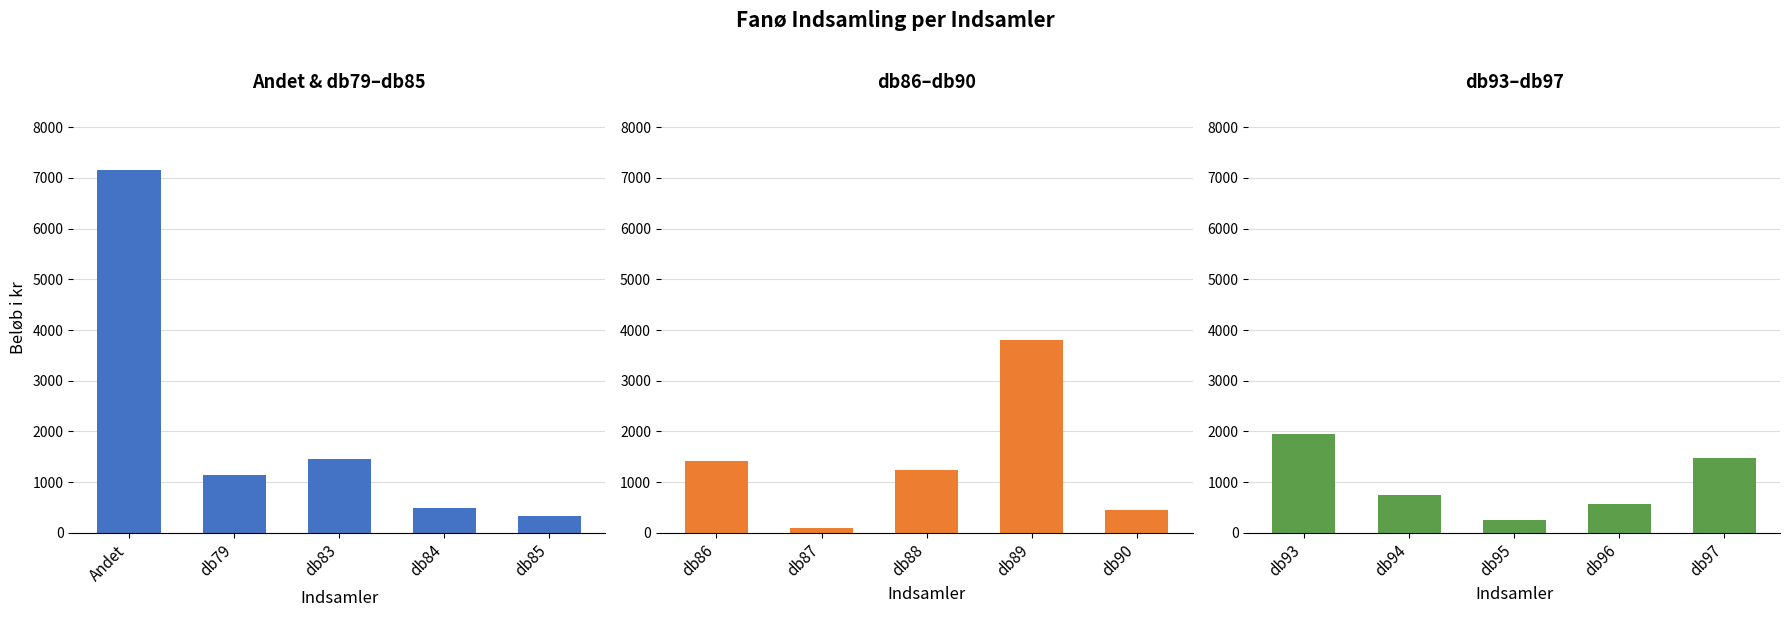

What is the sum of all Andet & db79–db85 values?

10580